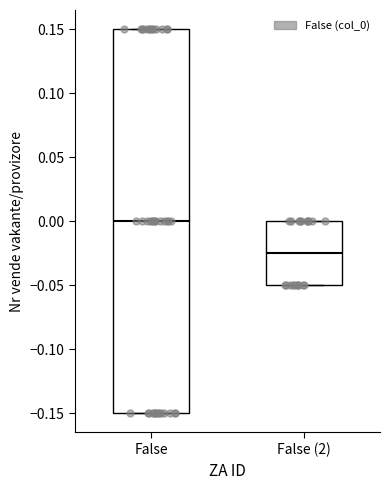

Reading left to right, read every box against the y-axis: the position of its median line, the range the box covers, and the ends of its whiskers. The values are not printed on the chart, so give them approximately, as read against the axis.

False: median 0.000, box -0.150 to 0.150, whiskers -0.150 to 0.150
False (2): median -0.025, box -0.050 to 0.000, whiskers -0.050 to 0.000